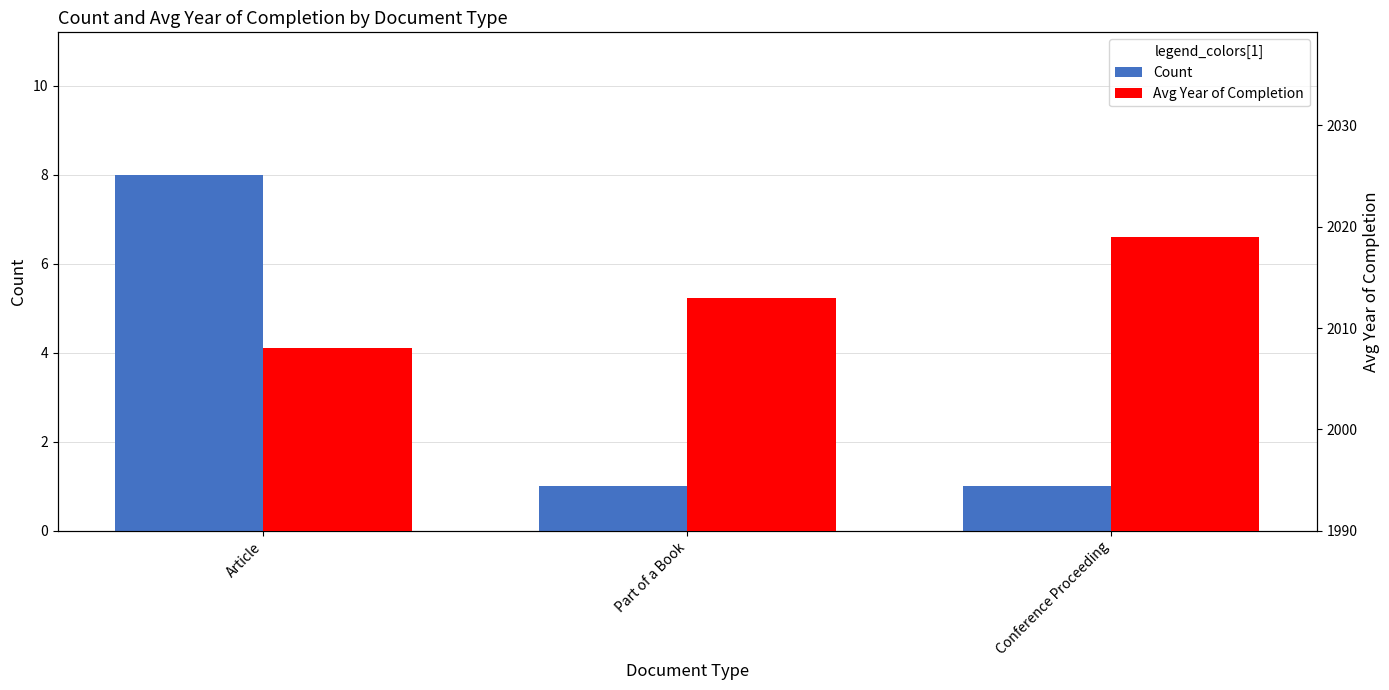

Rank the series at Part of a Book from highest to lowest value.

Avg Year of Completion, Count